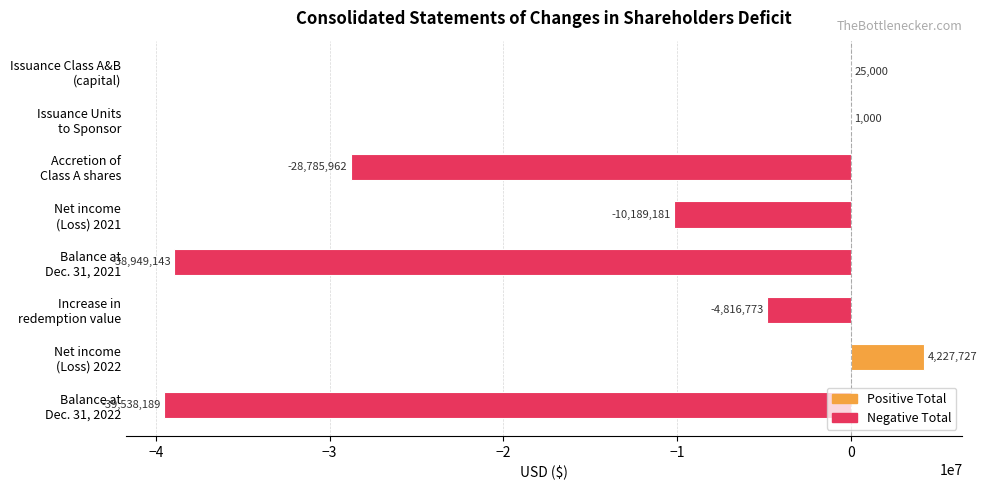

What is the sum of all values?

-118025521